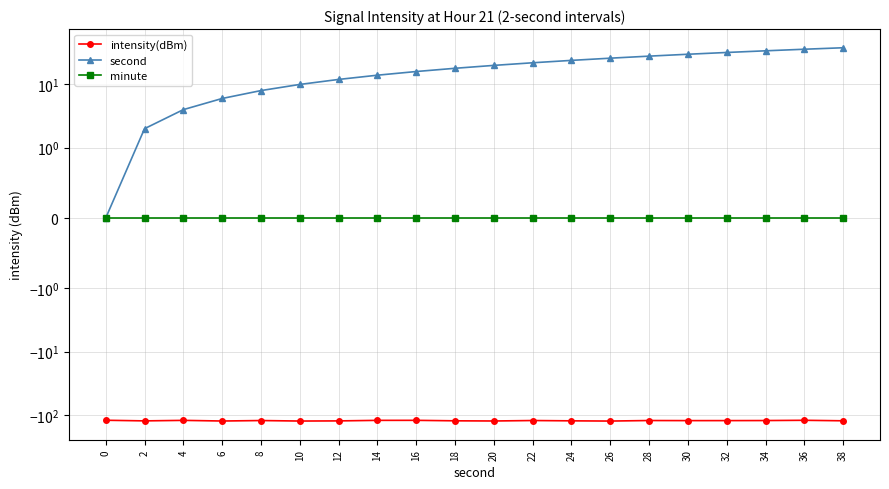

True or false: minute has more than 1 interior local peaks.

False